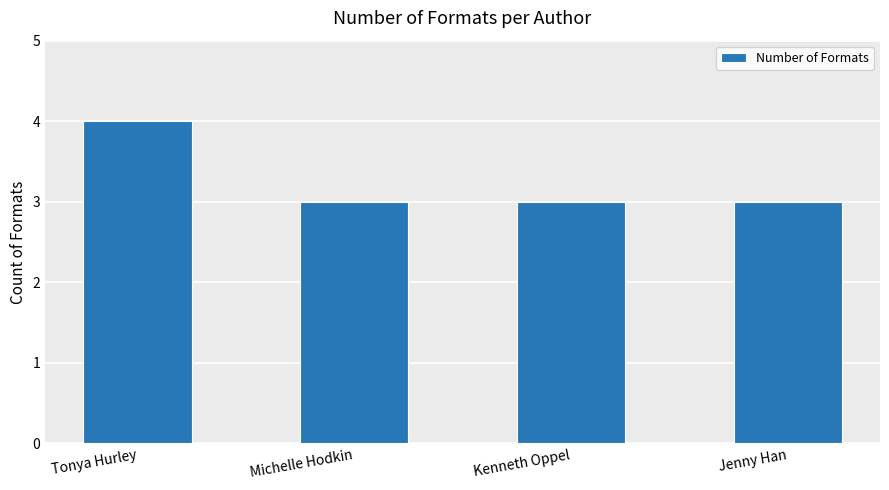

True or false: the data shows 4 at Jenny Han.

False